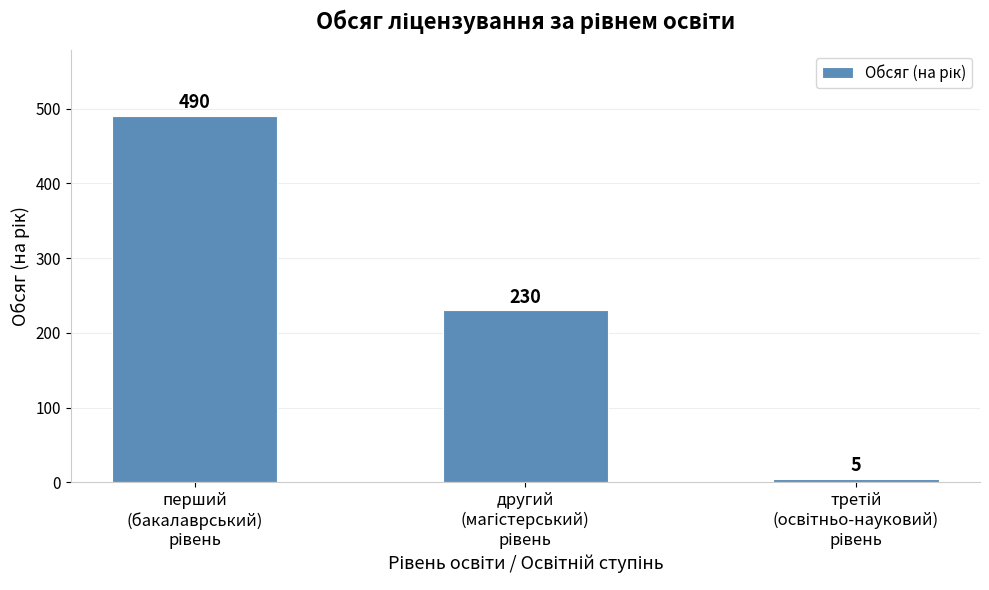

What is the minimum value shown in the chart?

5